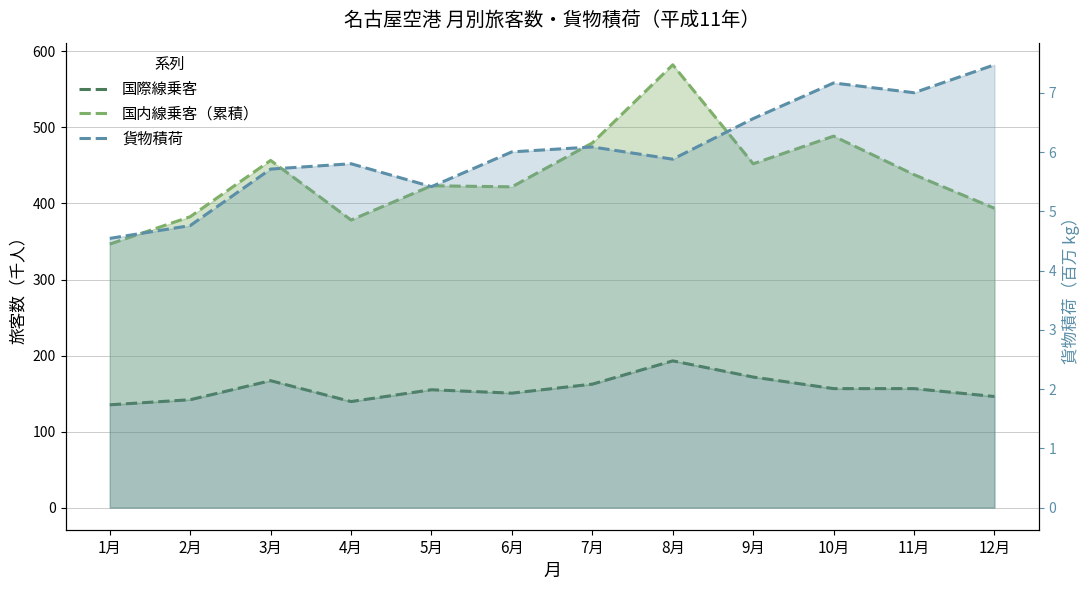

The value of 貨物積荷 at 7月 is 2.4. True or false?

False